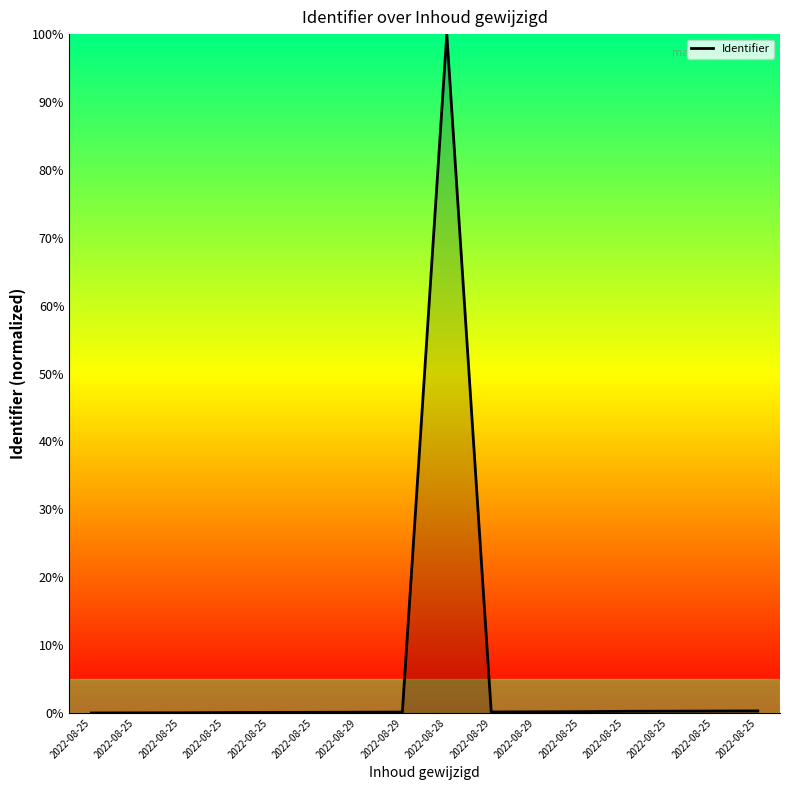

Is this an area chart (filled region under the line)?

Yes